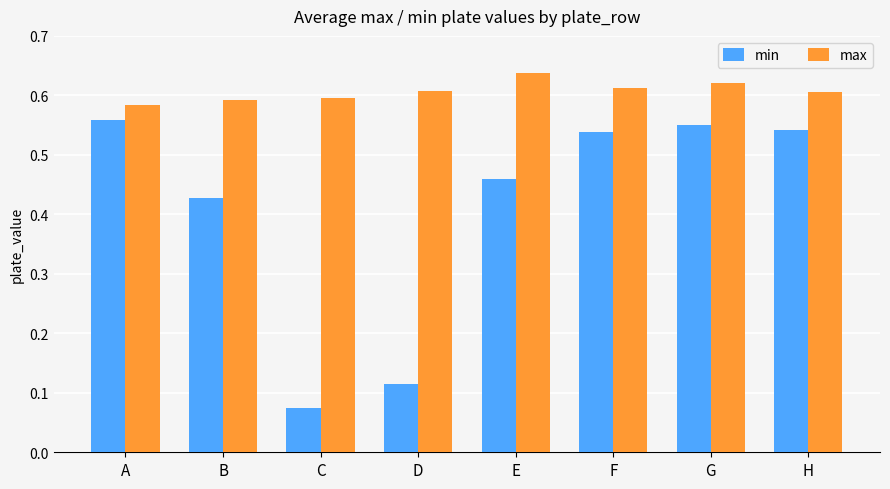

Where is min nearest to the value 0?

C